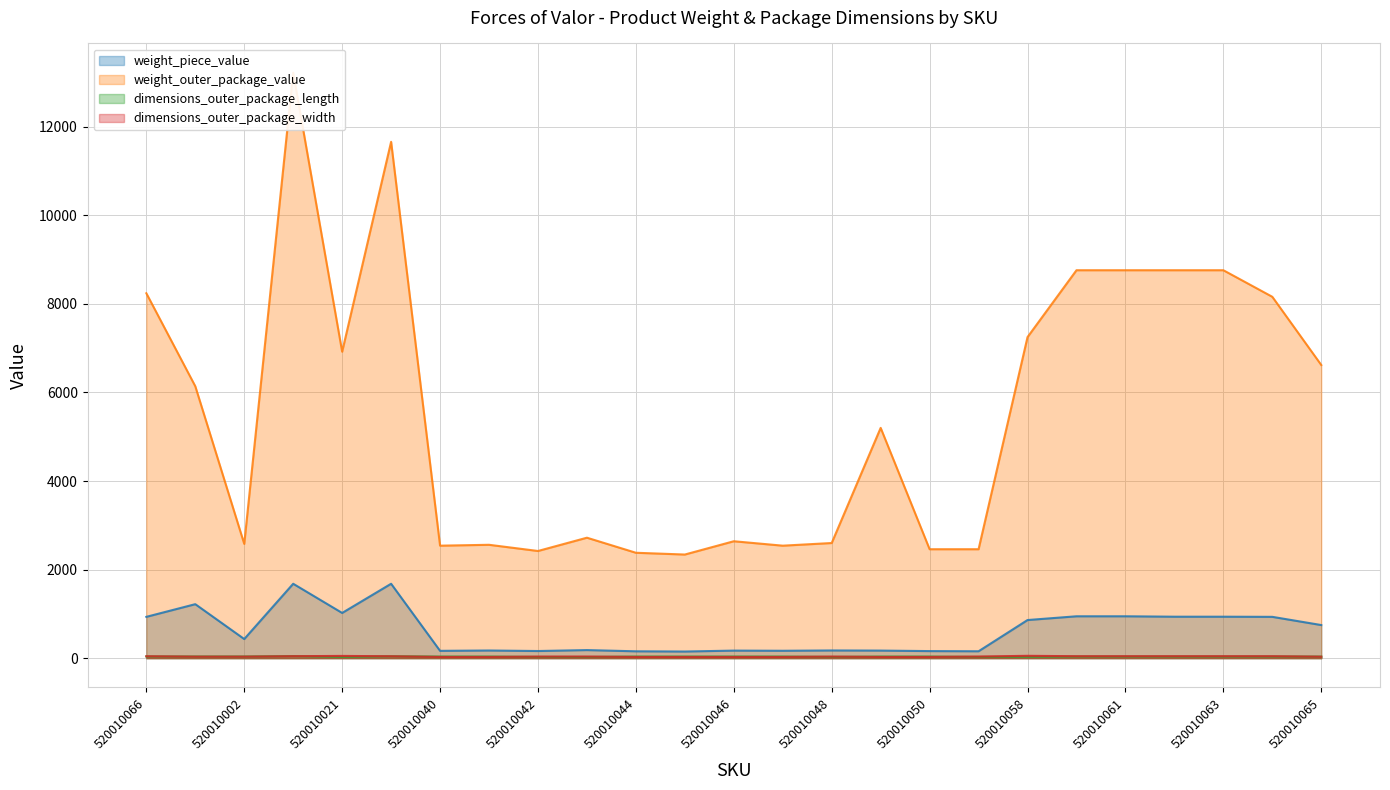

Which series has the largest total across all categories?

weight_outer_package_value